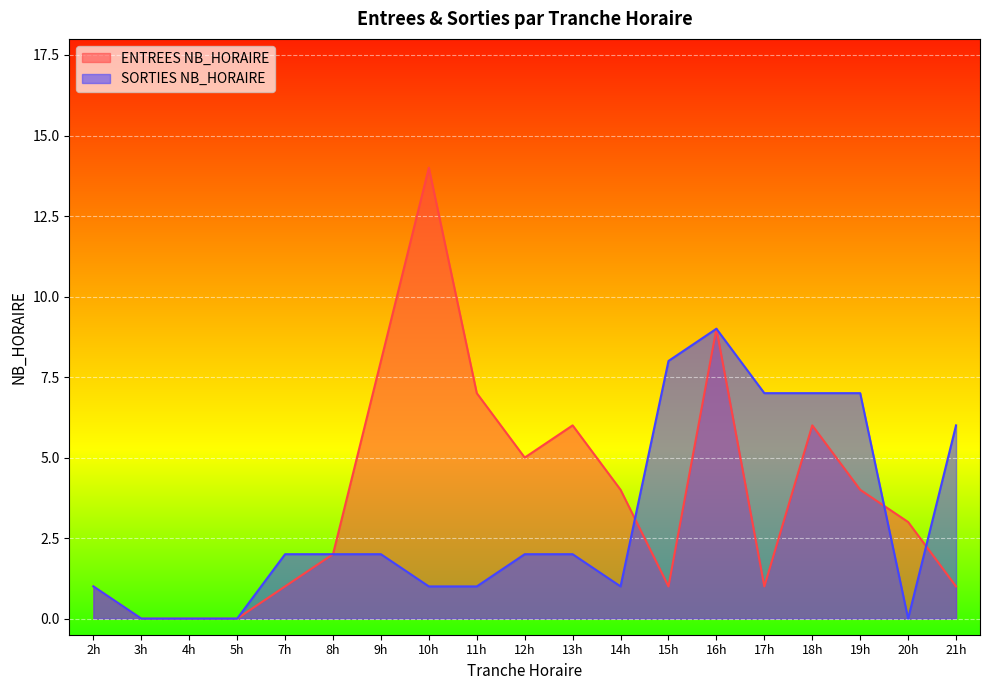

How many times do ENTREES NB_HORAIRE and SORTIES NB_HORAIRE cross each other?

3